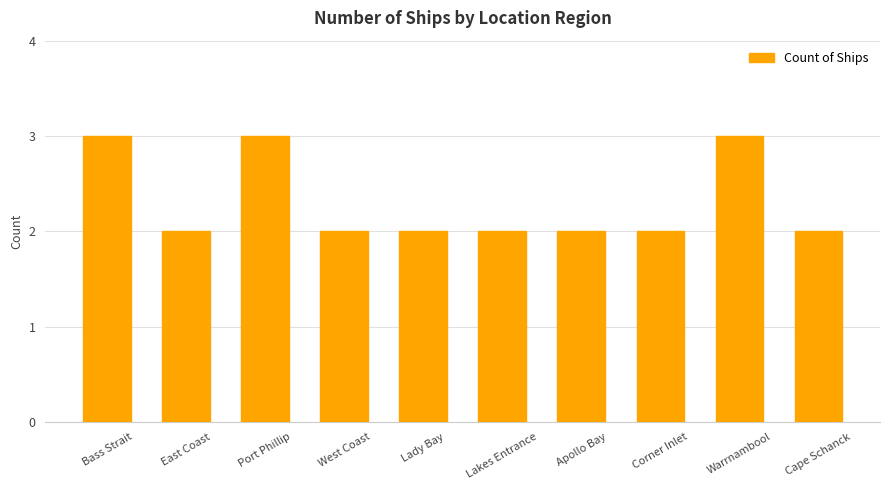

What is the greatest value displayed?

3